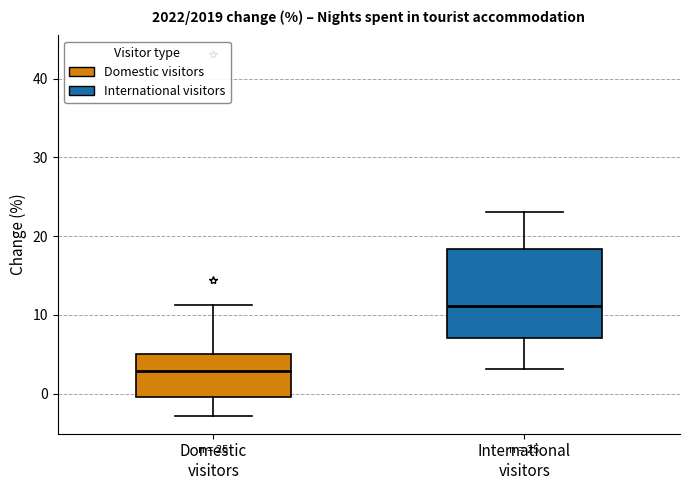

Comparing the boxes themselves (not the whiskers), which one is the tallest?

International visitors